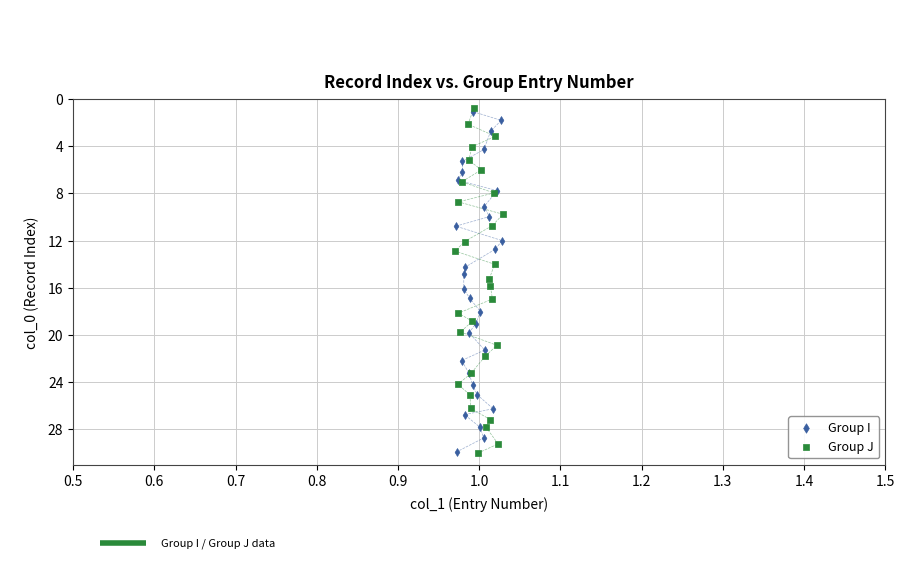

Which series has the widest spread of Y values?

Group J